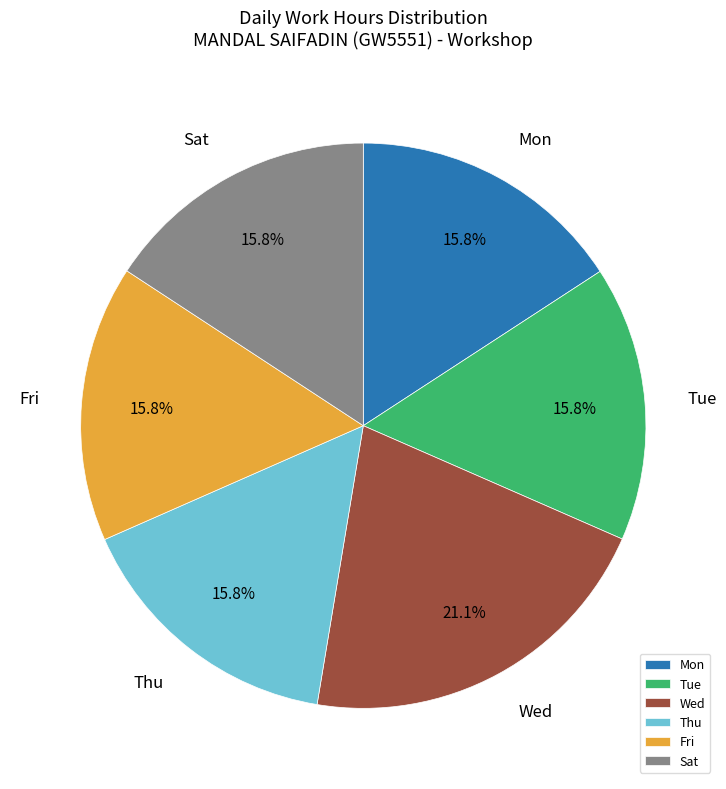

Approximately how many times larger is the value at Fri compared to Thu?

1.0